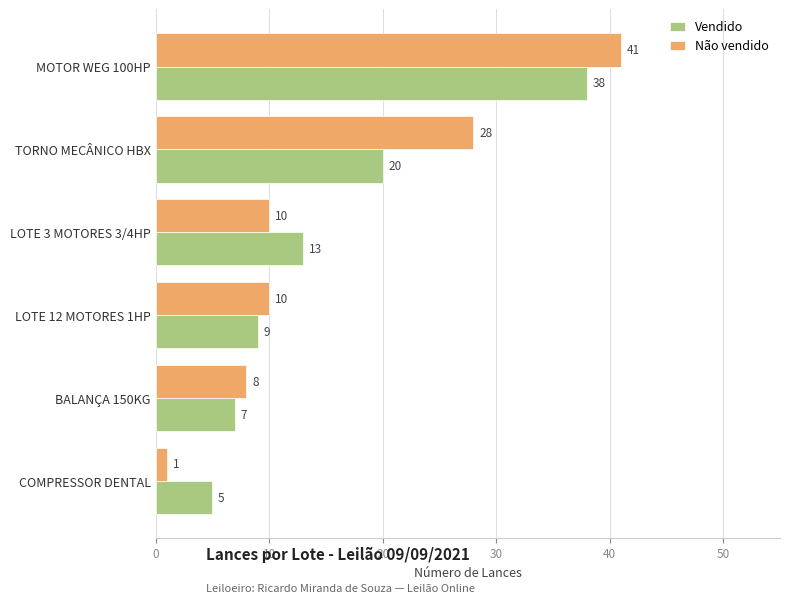

Rank the series by their average value, from highest to lowest.

Não vendido, Vendido